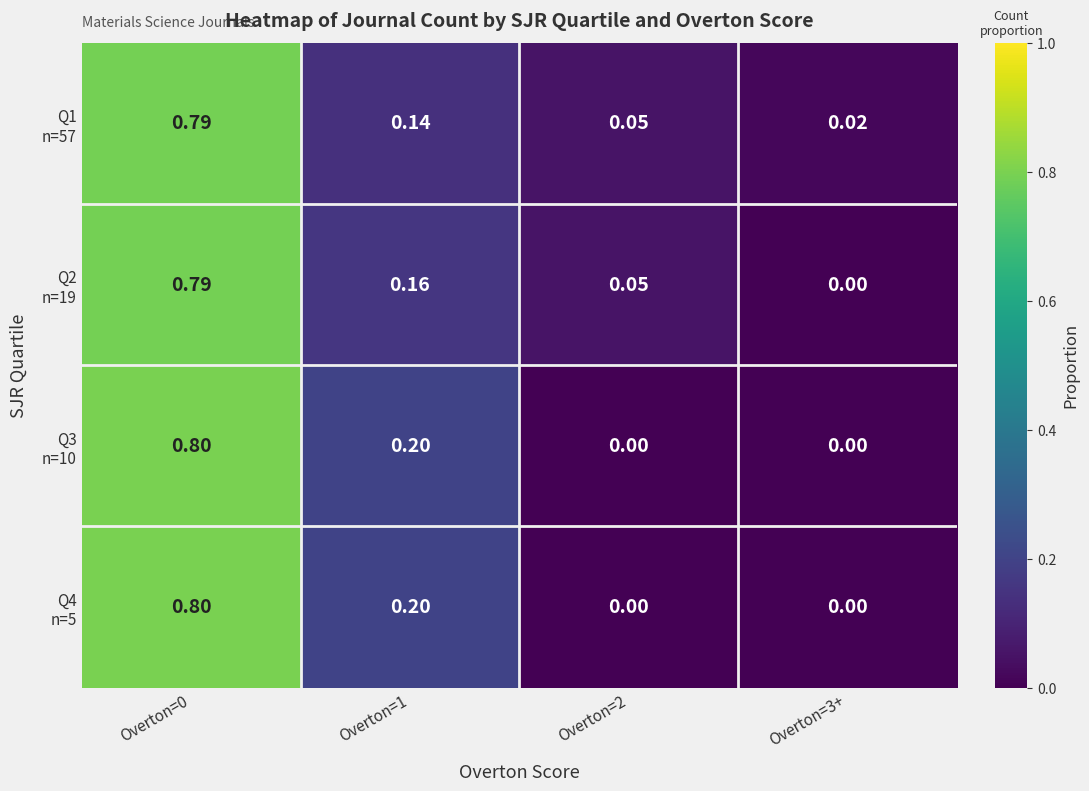

How many series are shown in this chart?

4